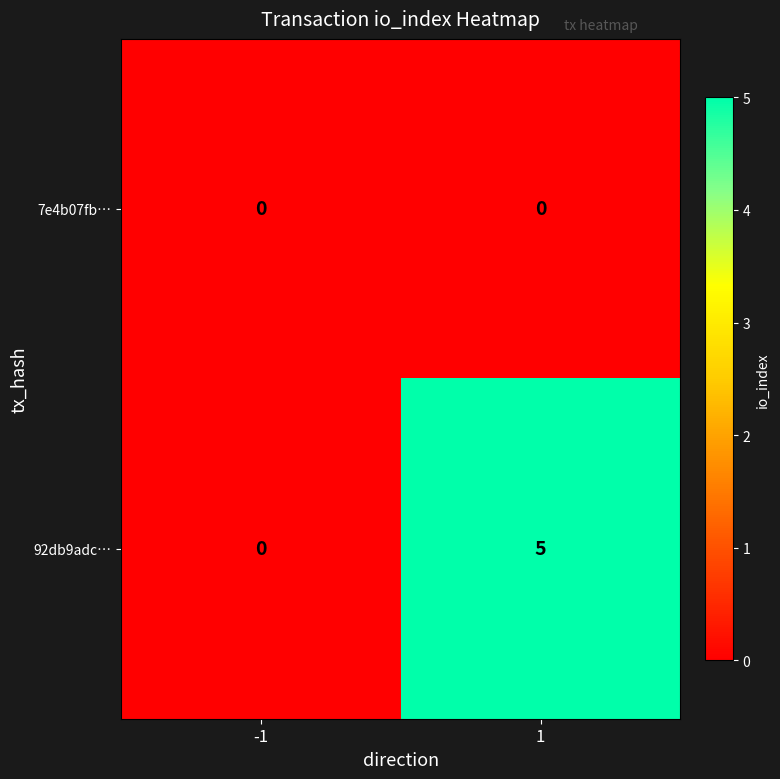

What is the difference between the maximum and minimum values in the 92db9adc… series?

5